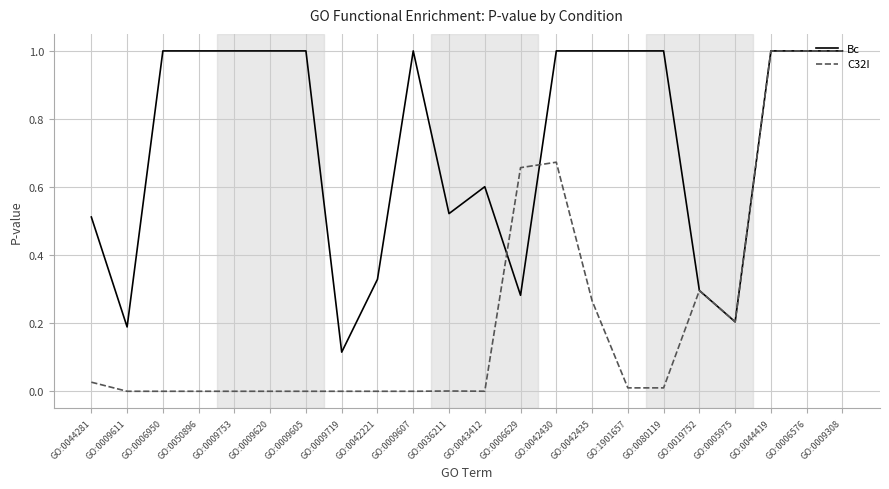

Where is Bc nearest to the value 0?

GO:0009719